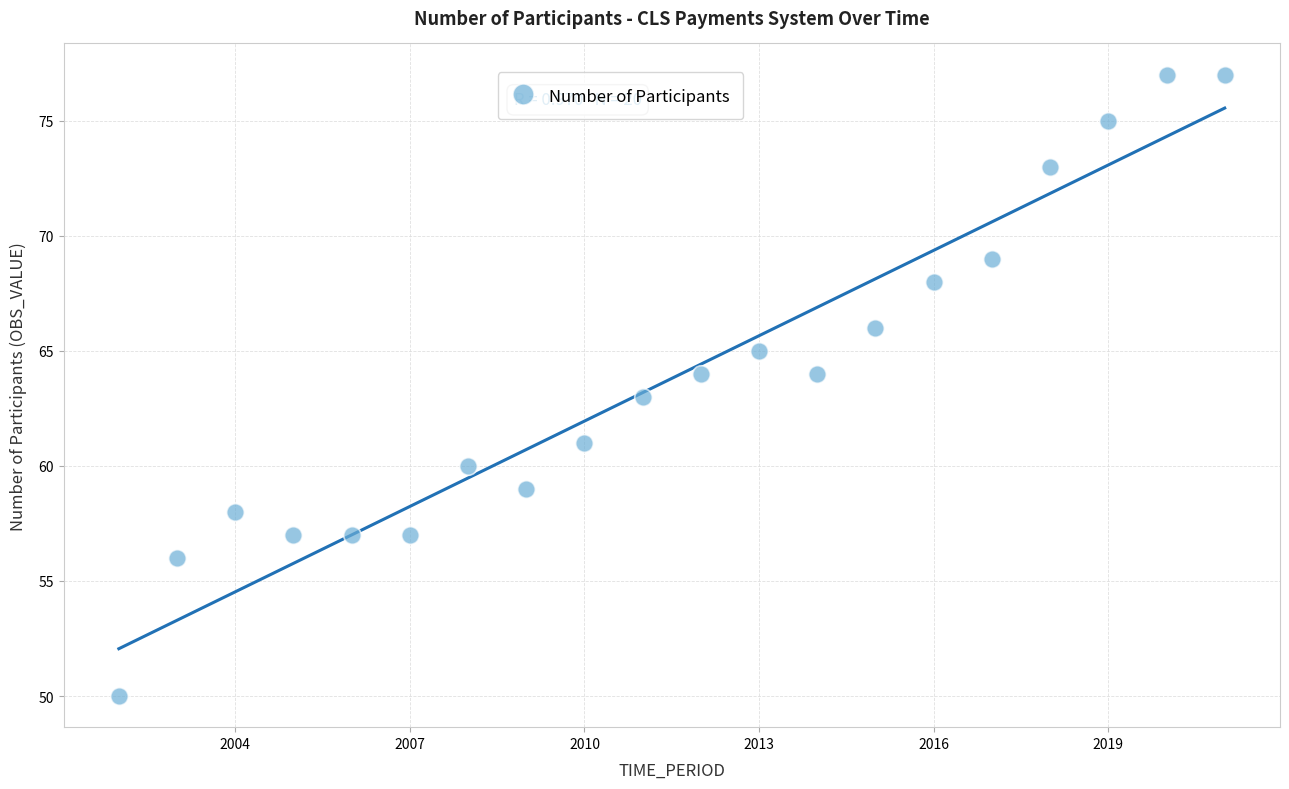

What is the range of X values (max minus min)?

19